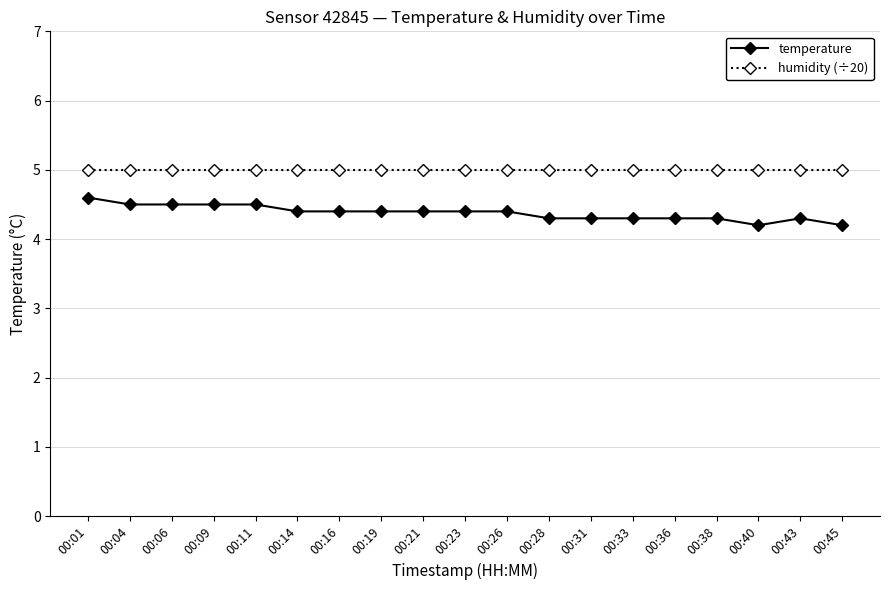

What is the spread (max minus min) of values at 00:16?

0.6